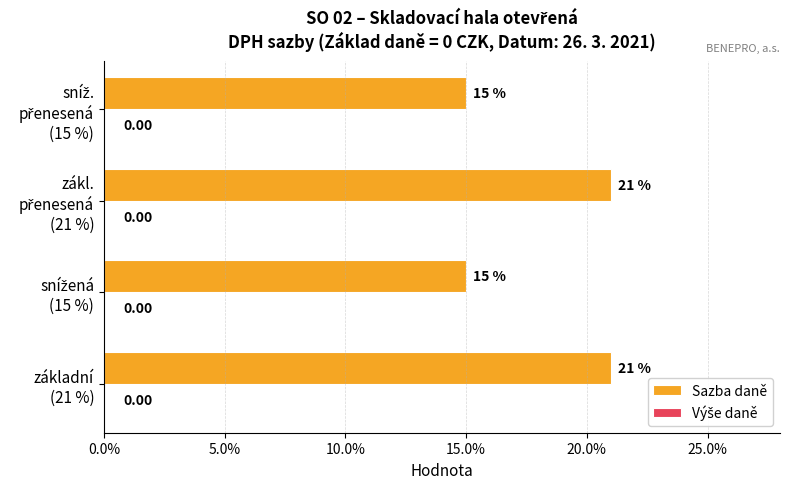

Does the chart contain any negative values?

No